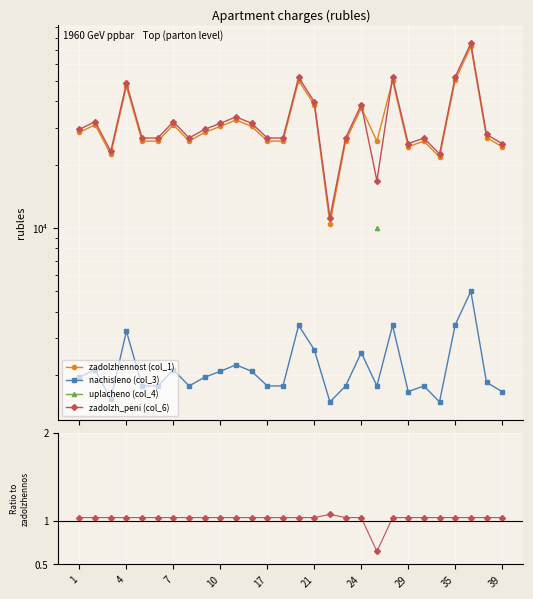

How many interior local valleys does the zadolzh_peni (col_6) series have?

6